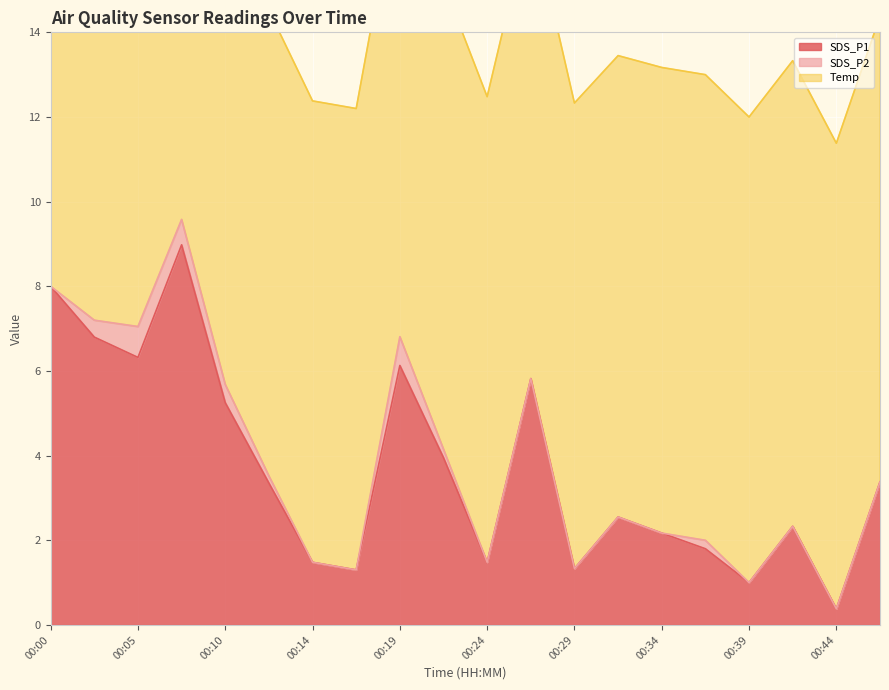

What is the difference between the highest and lowest values at 00:12?

10.8